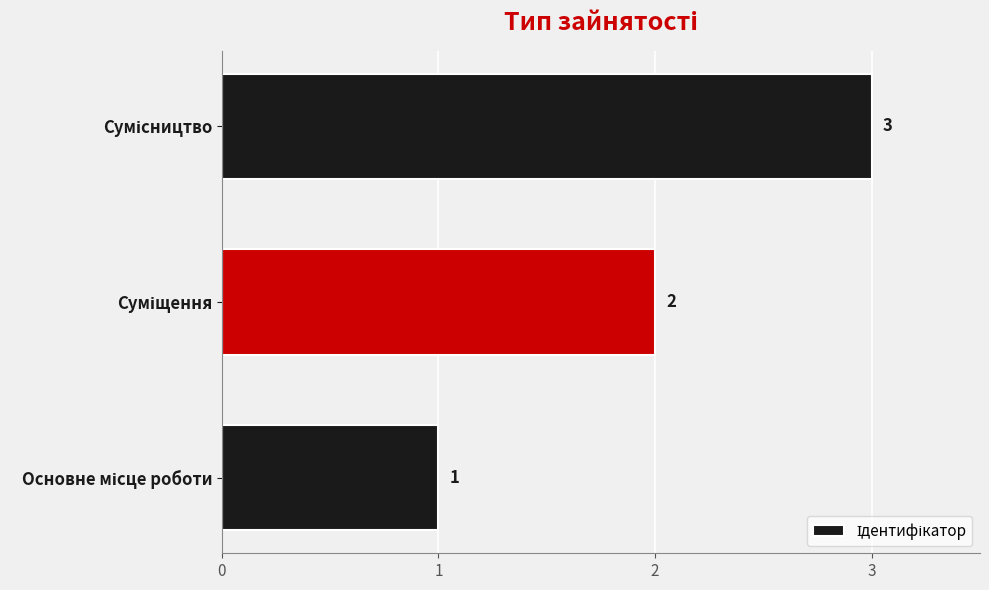

How many values are between 1 and 3?

3